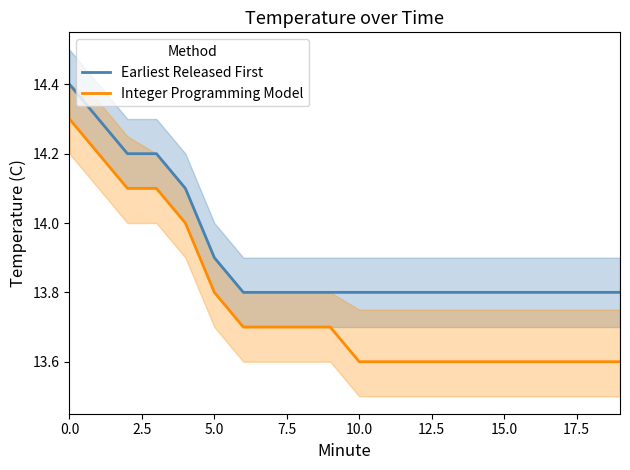

What position from the right is 14?

6